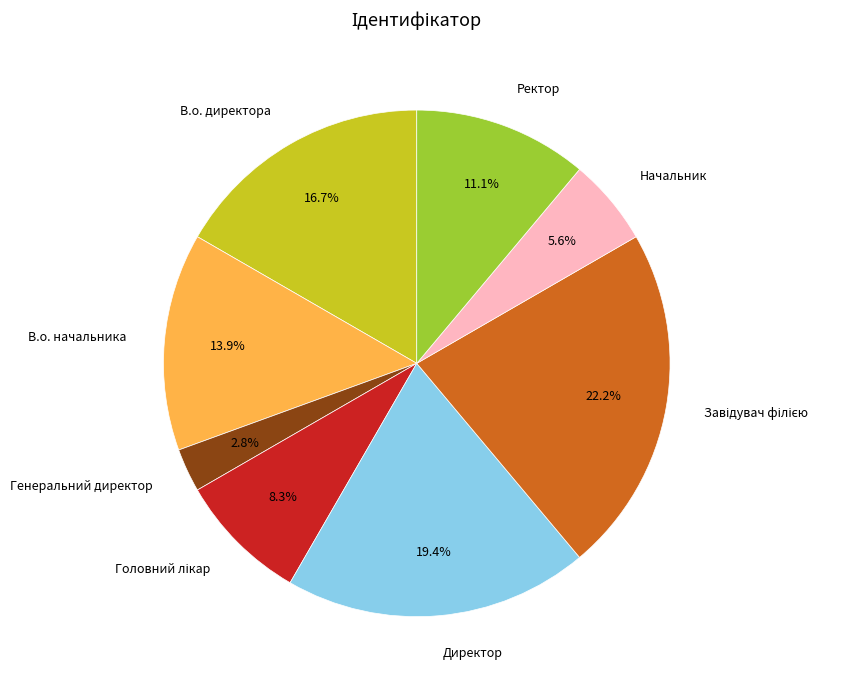

To the nearest percent, what percentage of the pie is В.о. начальника?

14%